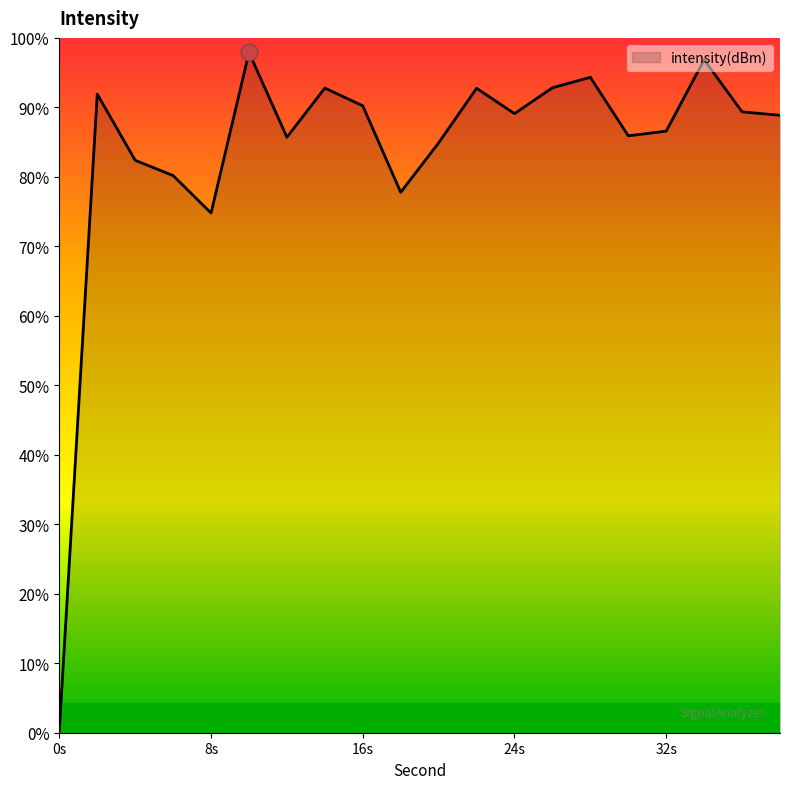

List the labels in order of value, smallest first.

0, 8, 18, 6, 4, 20, 12, 30, 32, 38, 24, 36, 16, 2, 22, 14, 26, 28, 34, 10